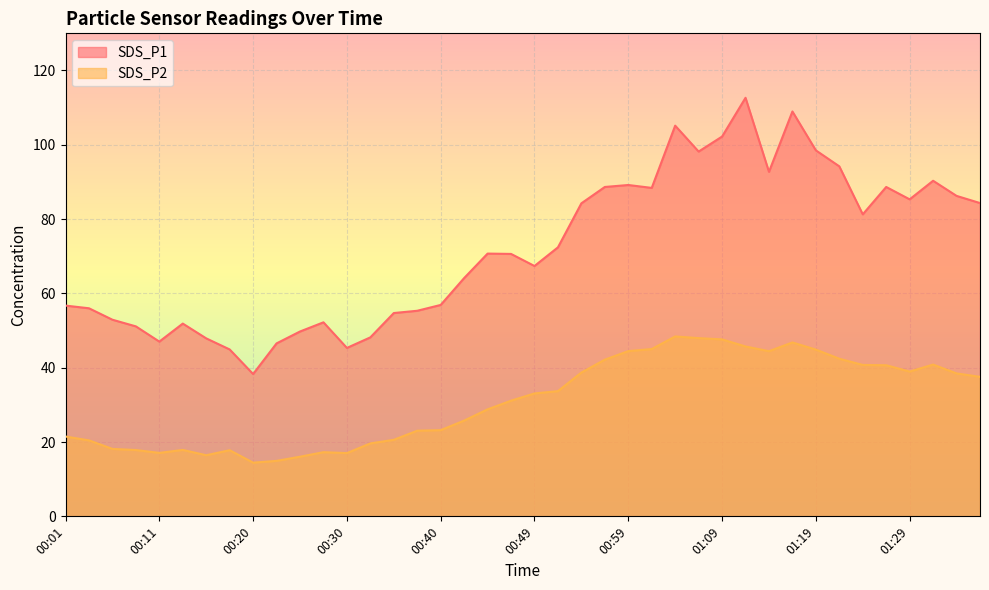

What is the total value across all series at 01:33?

124.7